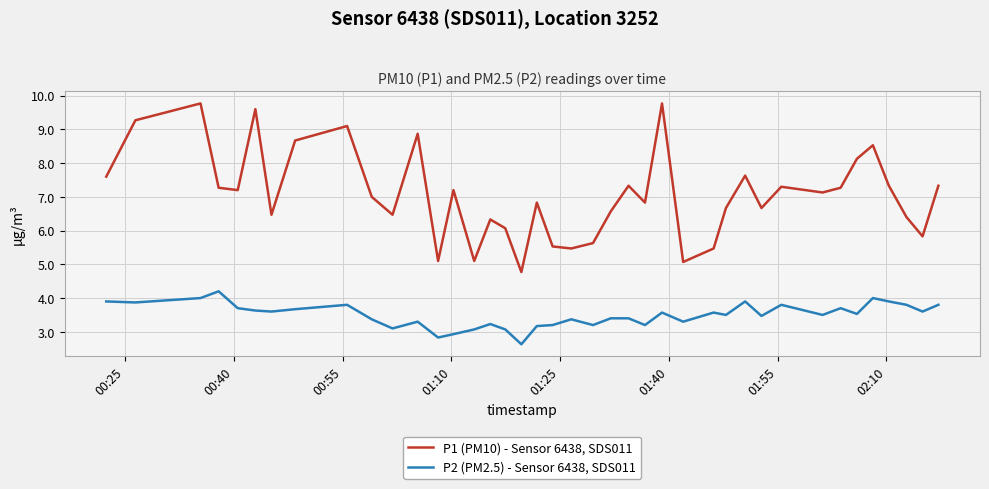

How many interior local valleys does the P1 (PM10) - Sensor 6438, SDS011 series have?

12